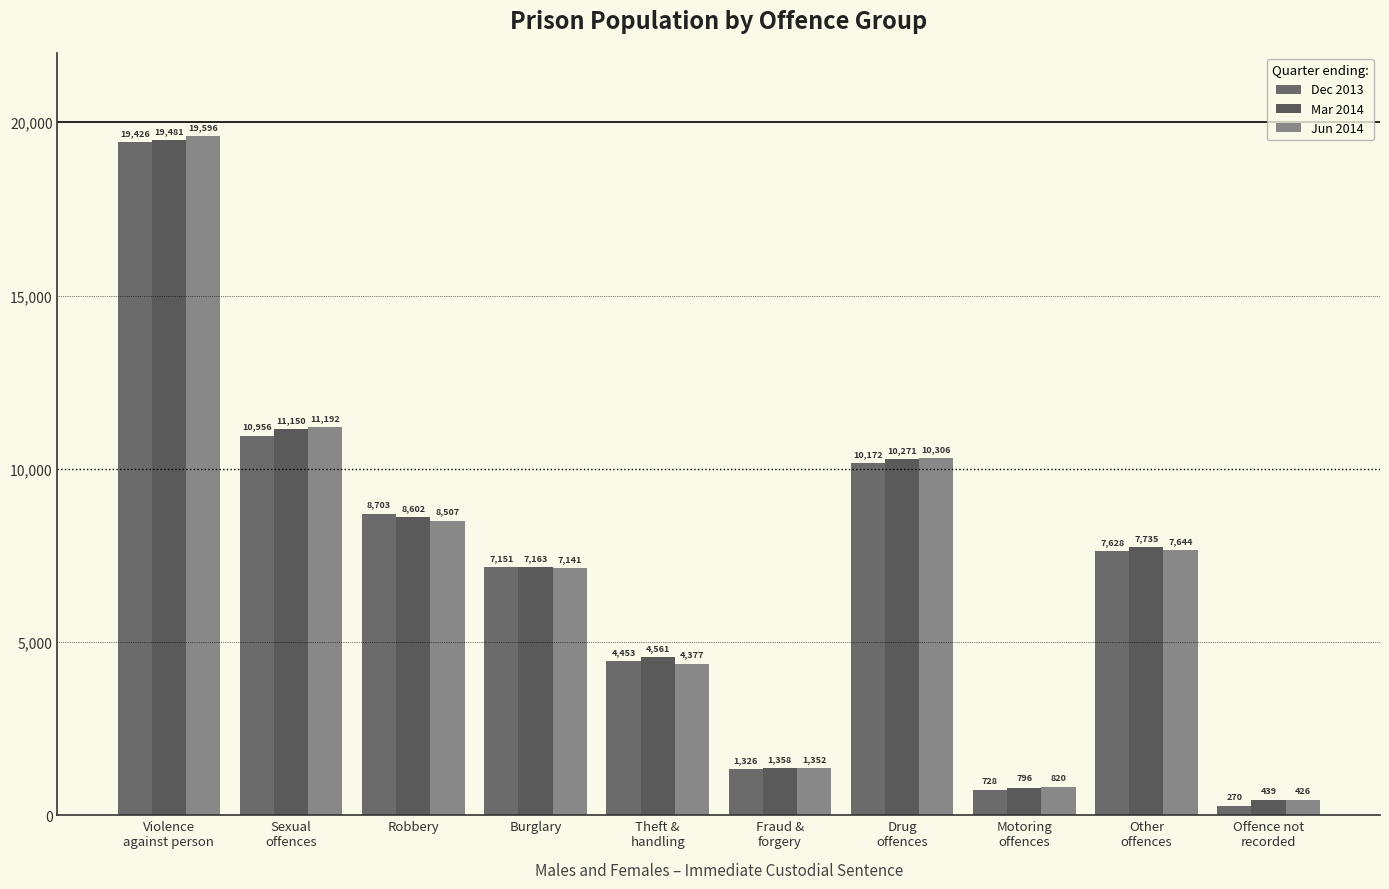

Which series has the largest range (max minus min)?

Jun 2014